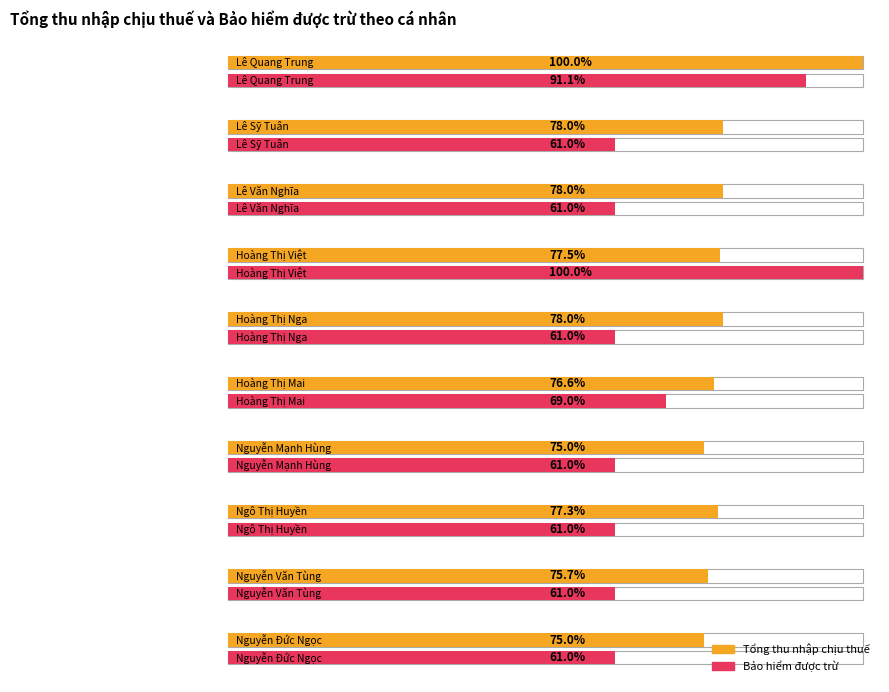

The Bảo hiểm được trừ series shows 7862383 at Hoàng Thị Nga. True or false?

False